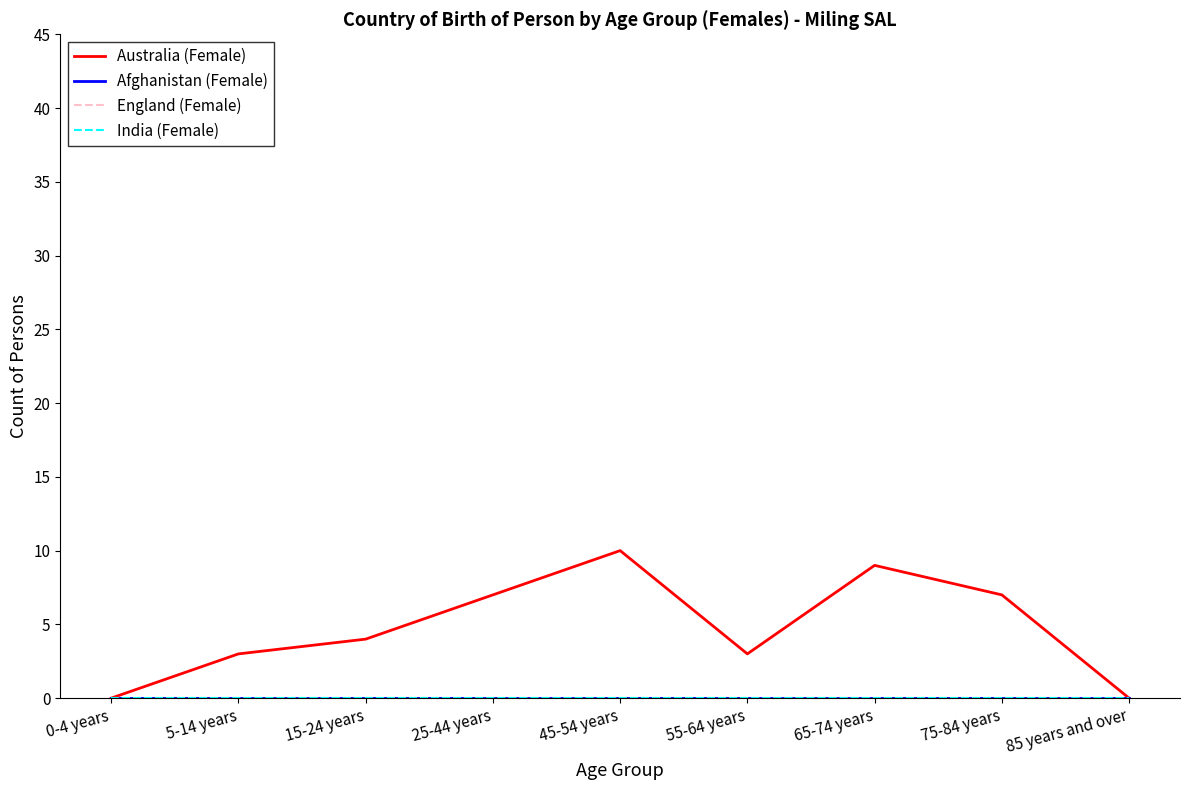

At which label is England (Female) closest to 0?

0-4 years